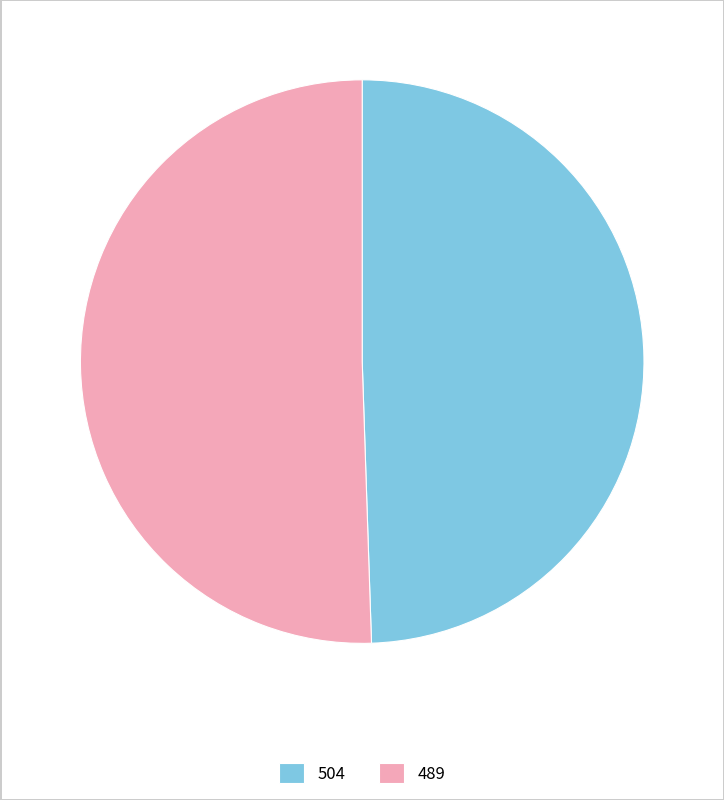

Does any single category account for the majority?

Yes